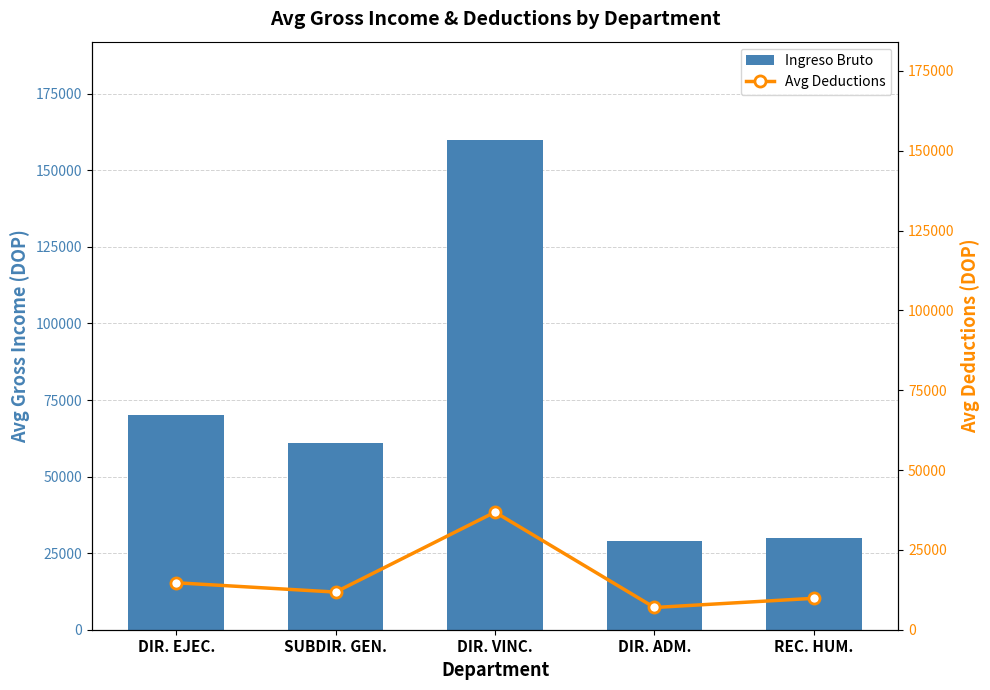

At how many categories does at least one series exceed 99258?

1